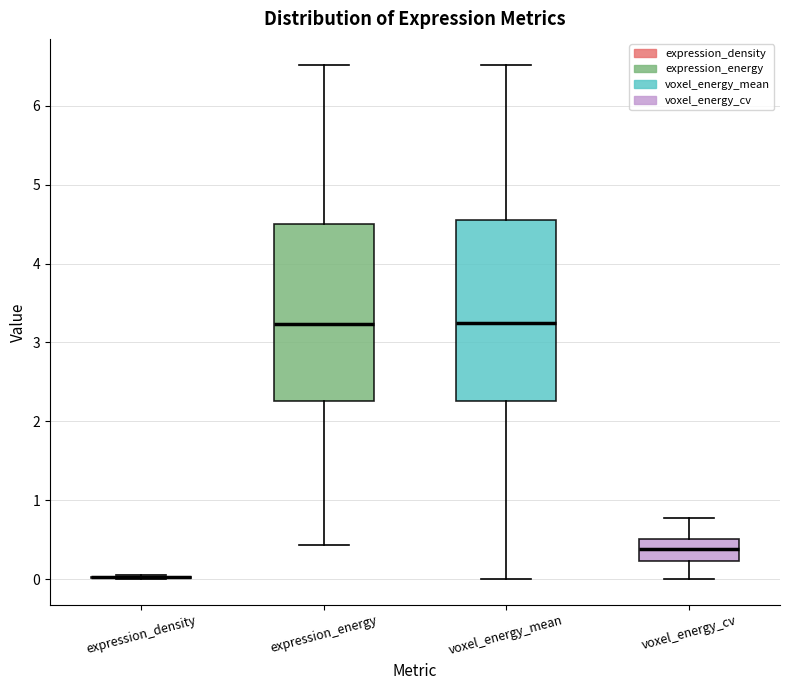

Reading left to right, transcribe this box plot: for each box, give where its median line is, the range the box spans, and where its two whiskers end, as read against the y-axis. The values are not printed on the chart, so give them approximately, as read against the axis.

expression_density: box collapsed to a line at 0.0, whiskers 0.0 to 0.0
expression_energy: median 3.2, box 2.3 to 4.5, whiskers 0.4 to 6.5
voxel_energy_mean: median 3.3, box 2.3 to 4.5, whiskers 0.0 to 6.5
voxel_energy_cv: median 0.4, box 0.2 to 0.5, whiskers 0.0 to 0.8